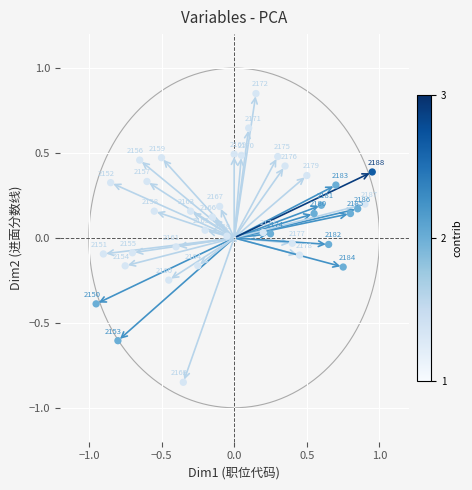

What is the range of Y values (max minus min)?

1.7